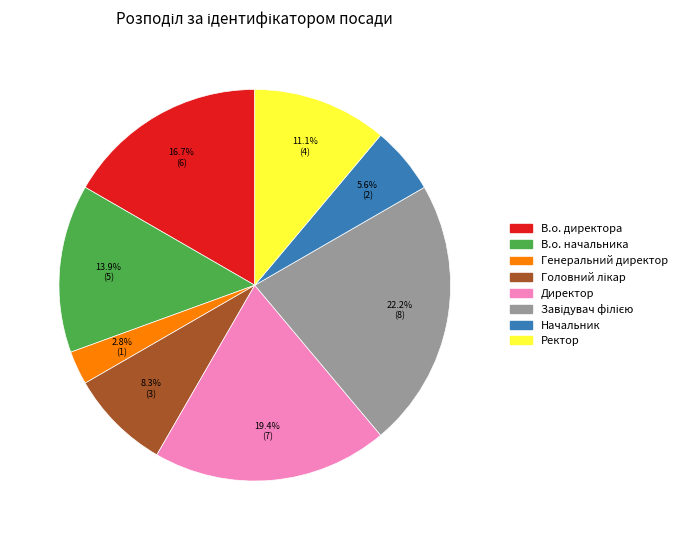

How many slices are in this pie chart?

8